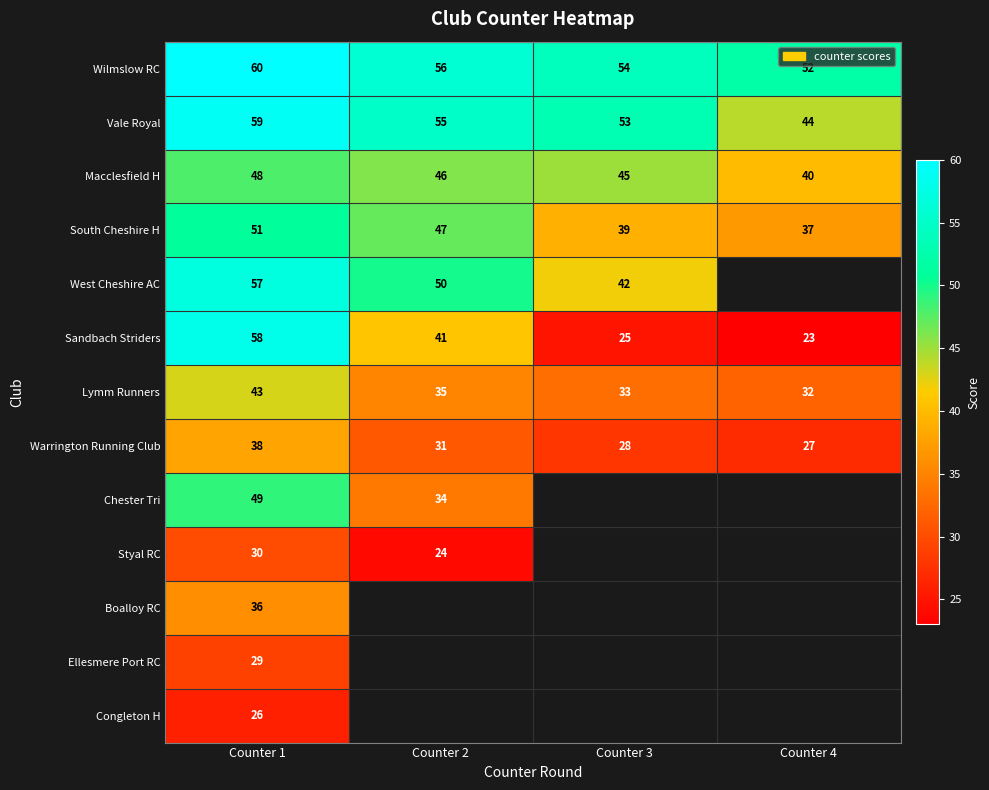

At which label does Macclesfield H reach its peak?

Counter 1